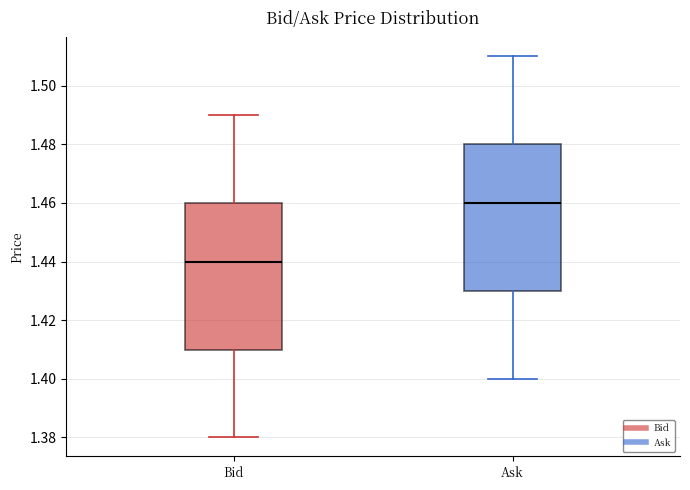

Where does the upper whisker of the box for Ask end on the y-axis? The values are not printed on the chart, so give them approximately, as read against the axis.

1.51